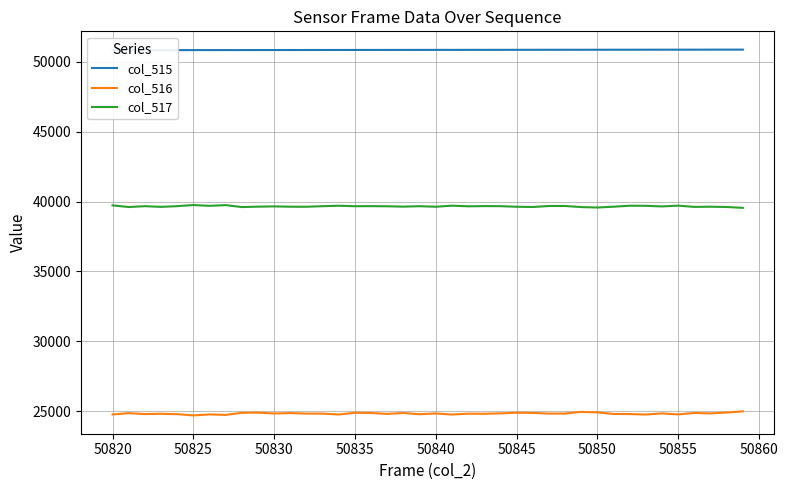

What is the lowest value of the col_516 series?

24708